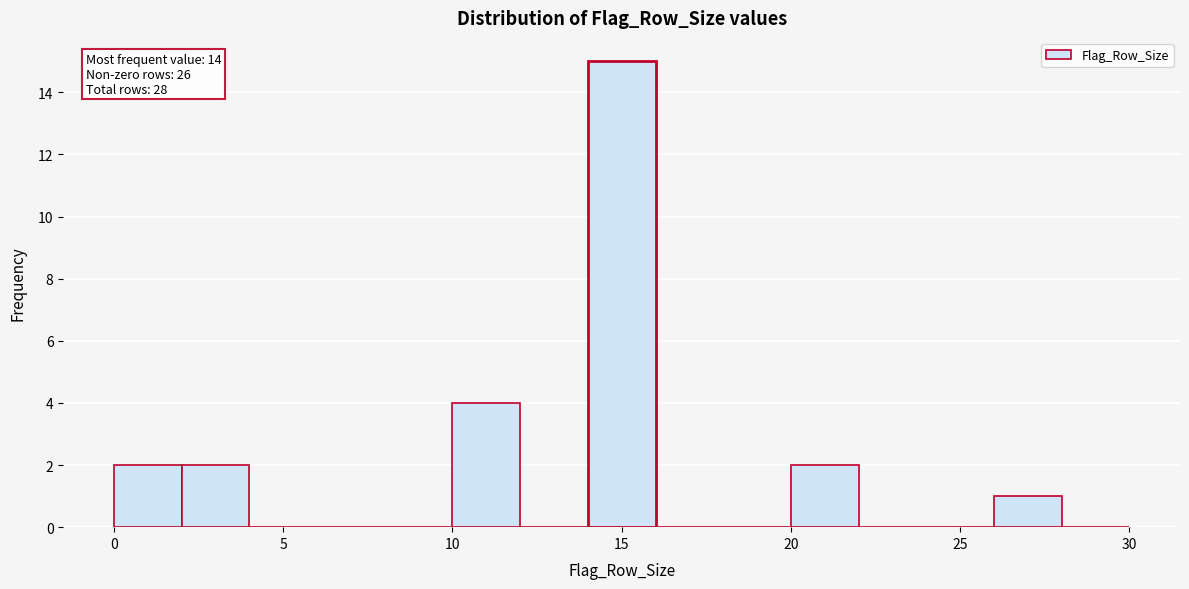

Which range on the x-axis has the tallest bar?

14 to 16